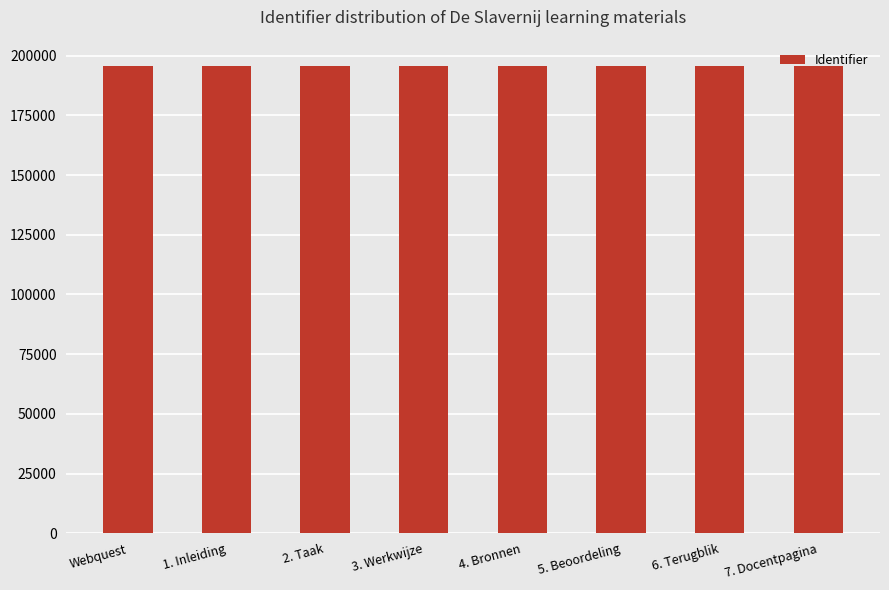

What is the ratio of the value at 3. Werkwijze to the value at 1. Inleiding?

1.0